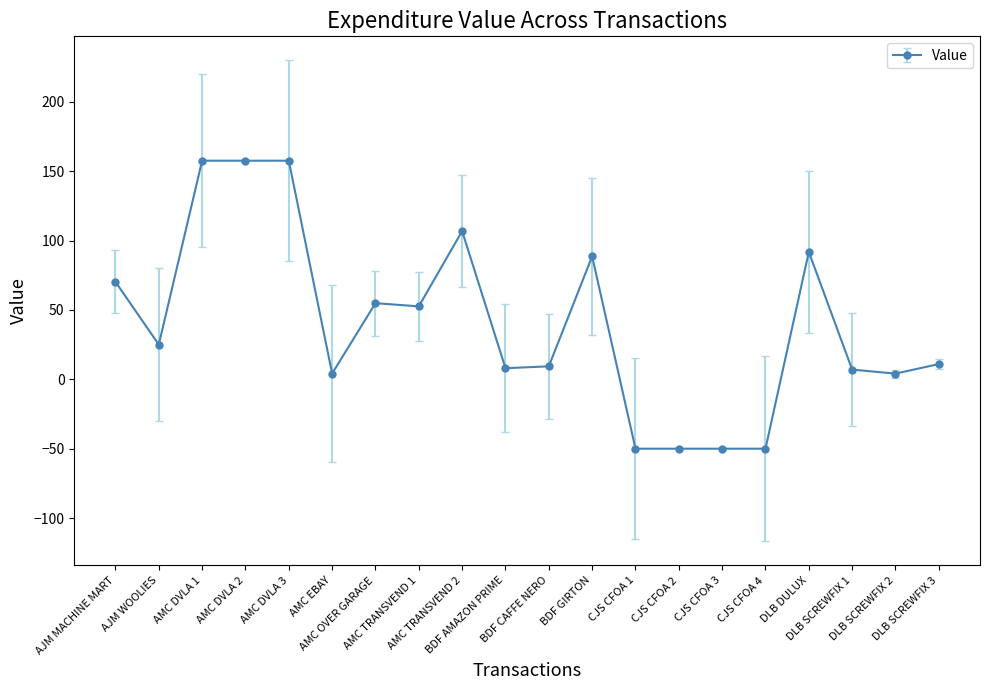

At which category does the data reach its first local valley?

AJM WOOLIES